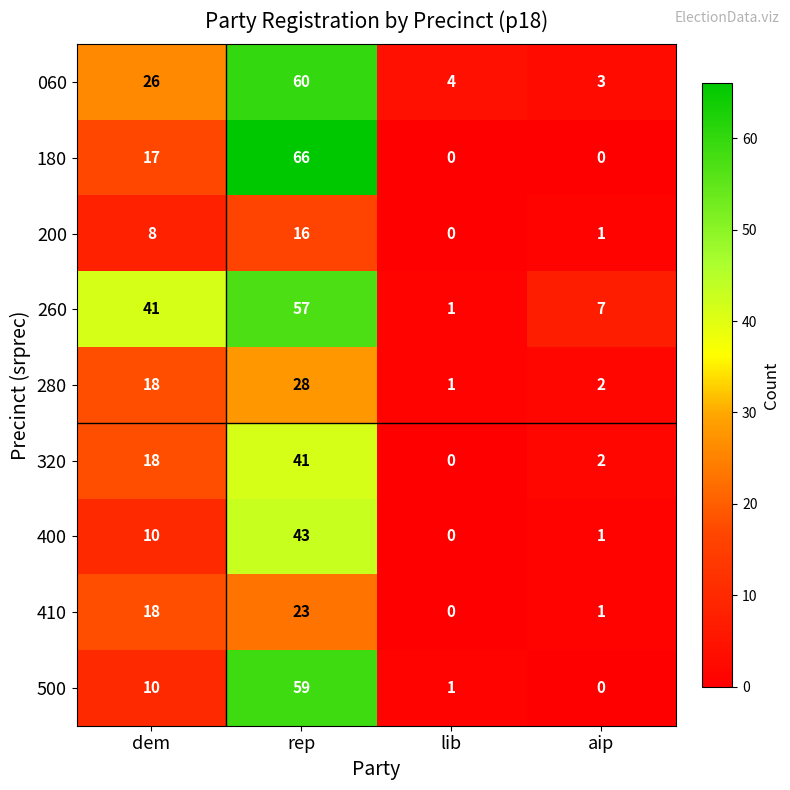

The 410 series shows 32 at dem. True or false?

False